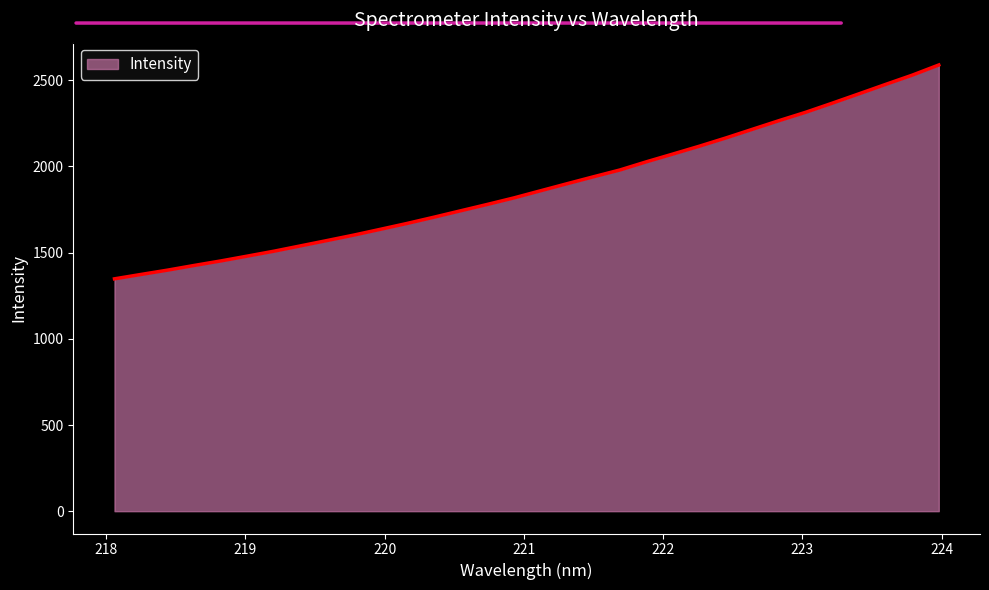

What is the minimum value shown in the chart?

1348.1